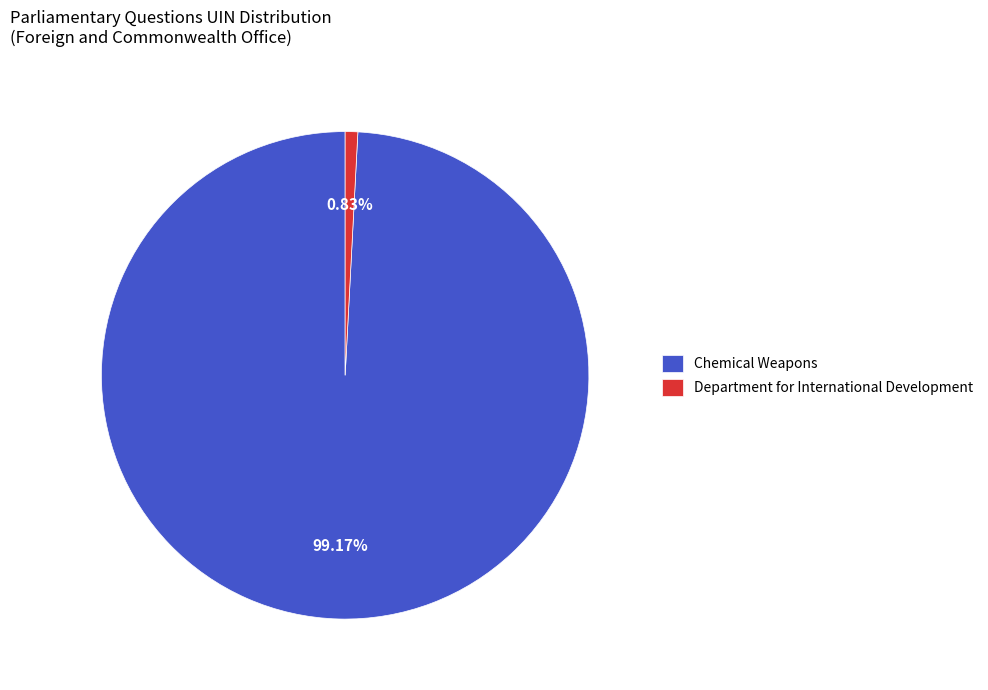

Which has a higher value, Department for International Development or Chemical Weapons?

Chemical Weapons